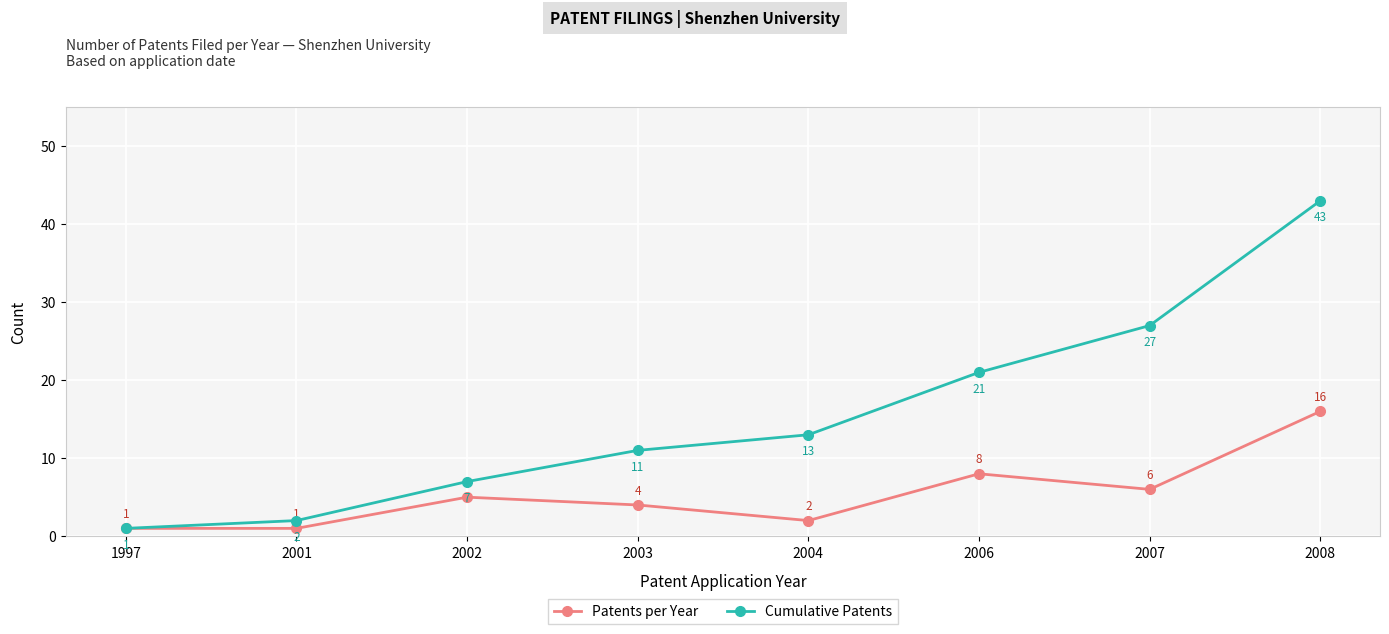

Does the chart have visible grid lines?

Yes